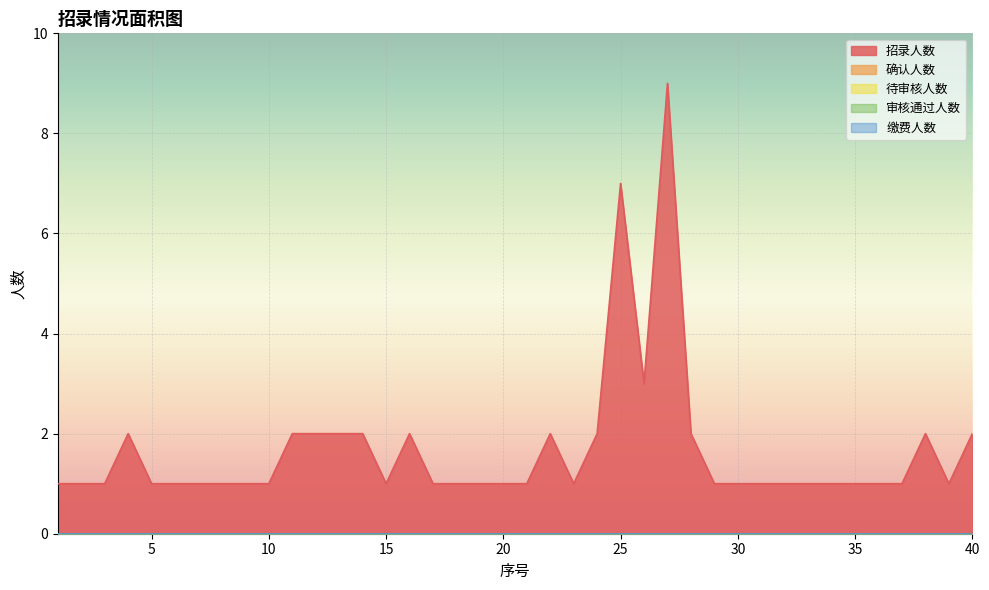

True or false: 审核通过人数 and 招录人数 intersect in this chart.

False